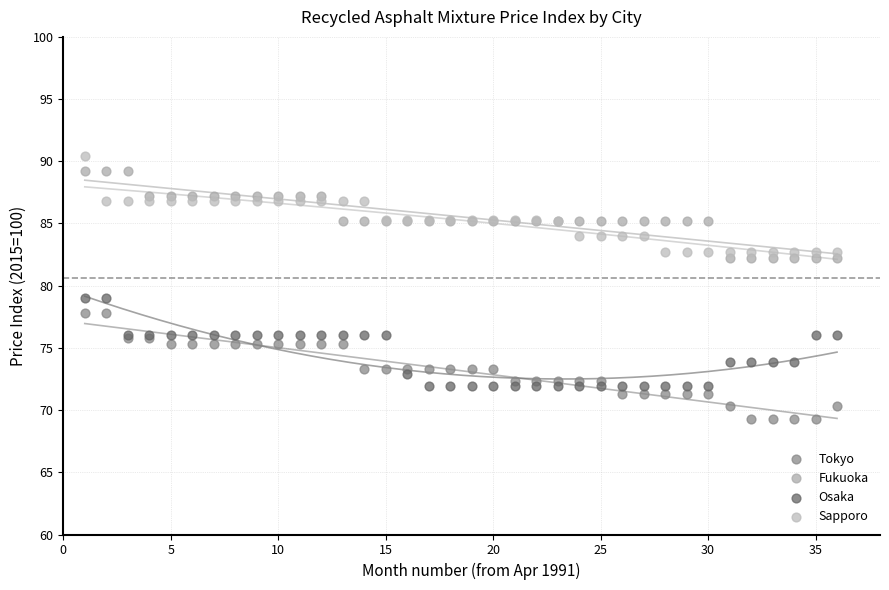

Which series reaches the maximum Y coordinate?

Sapporo